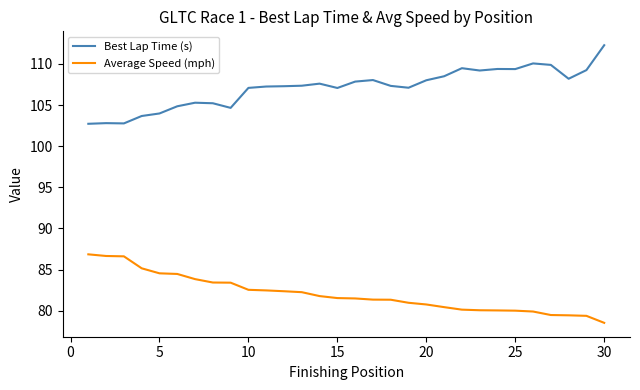

List the series in order of their overall mean, lowest first.

Average Speed (mph), Best Lap Time (s)